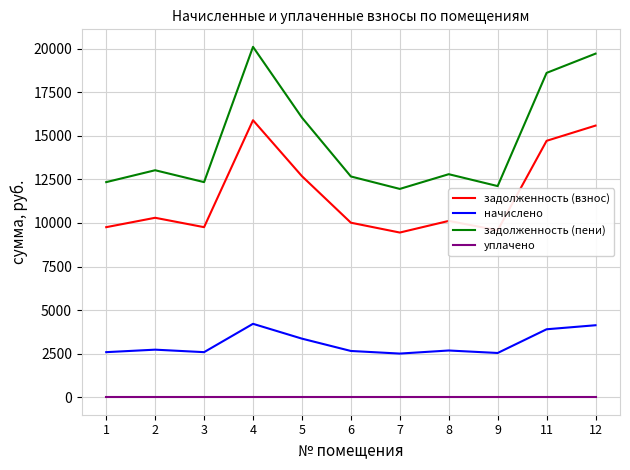

At 1, list the series in order from largest to smallest.

задолженность (пени), задолженность (взнос), начислено, уплачено